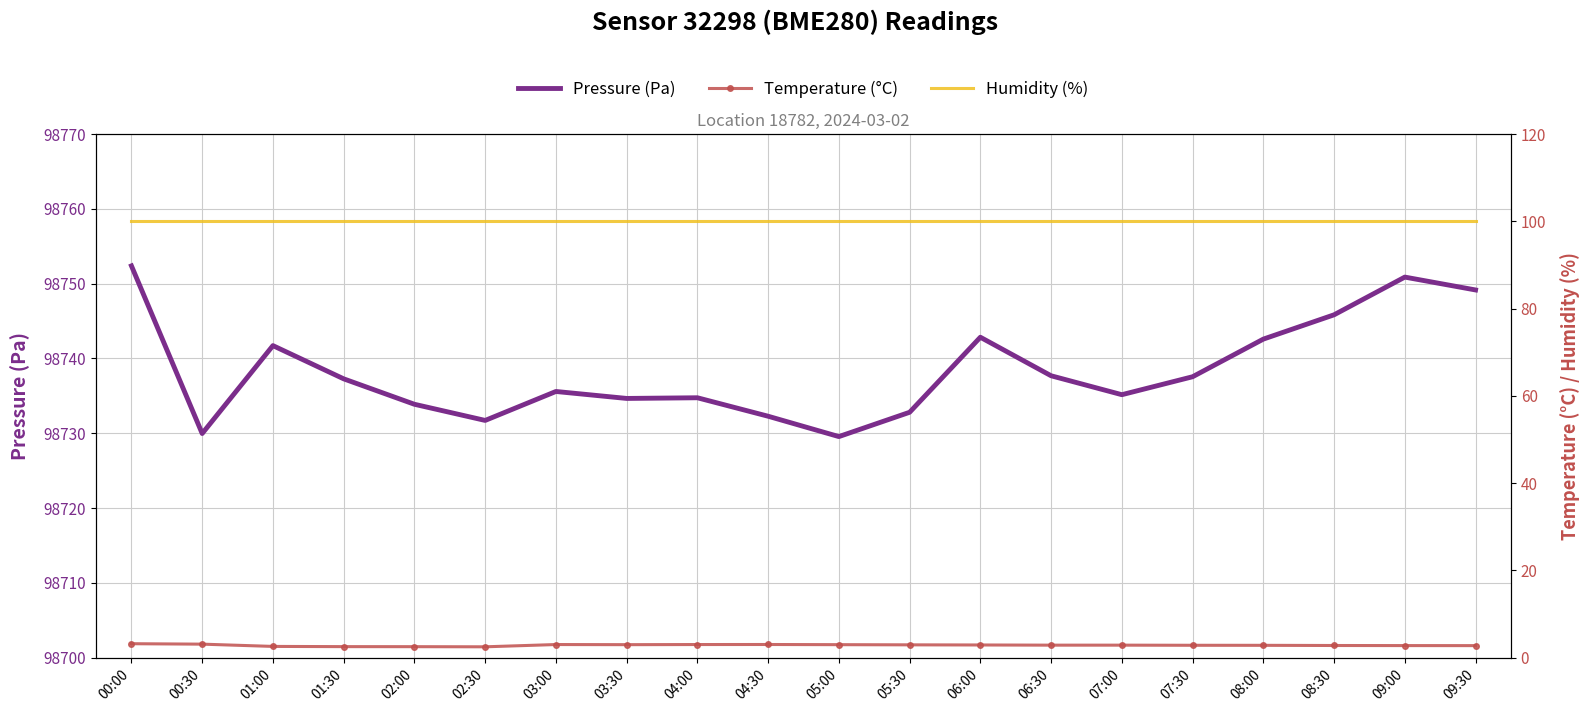

Between 04:00 and 05:30, which series saw the biggest shift?

pressure